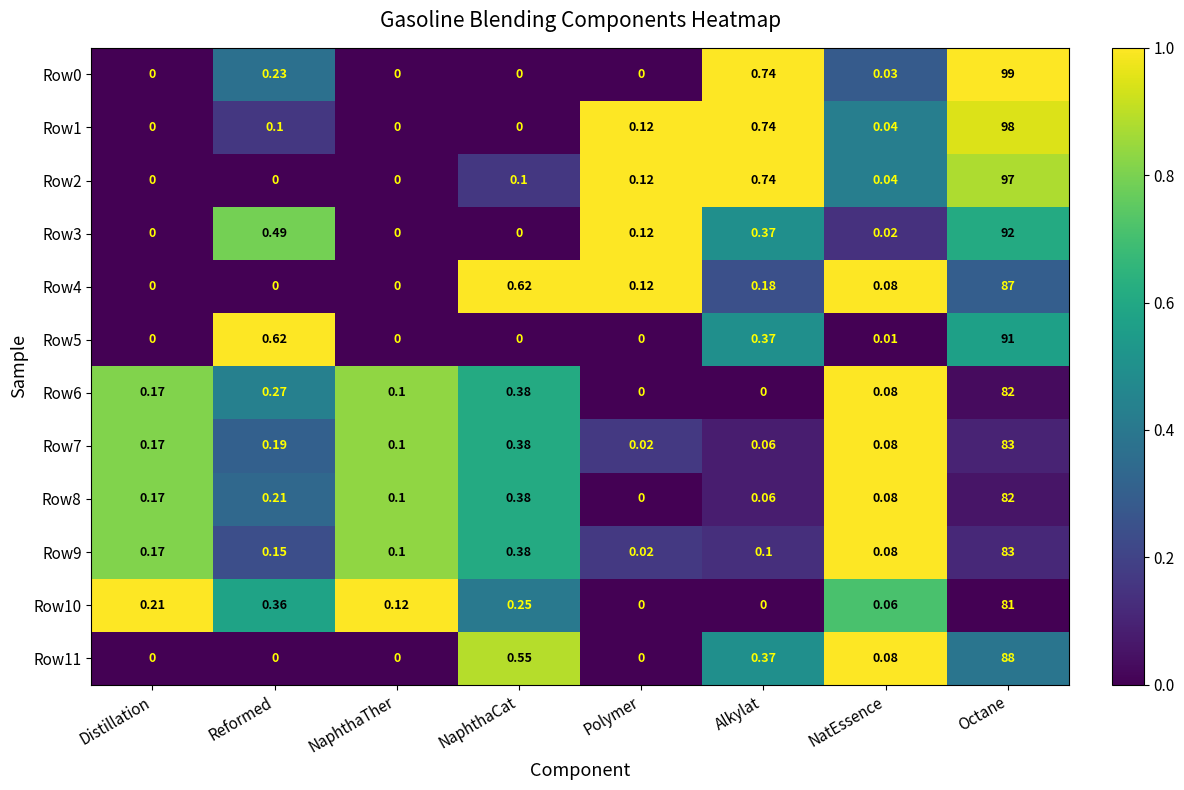

Which label corresponds to the largest value in the chart?

Octane